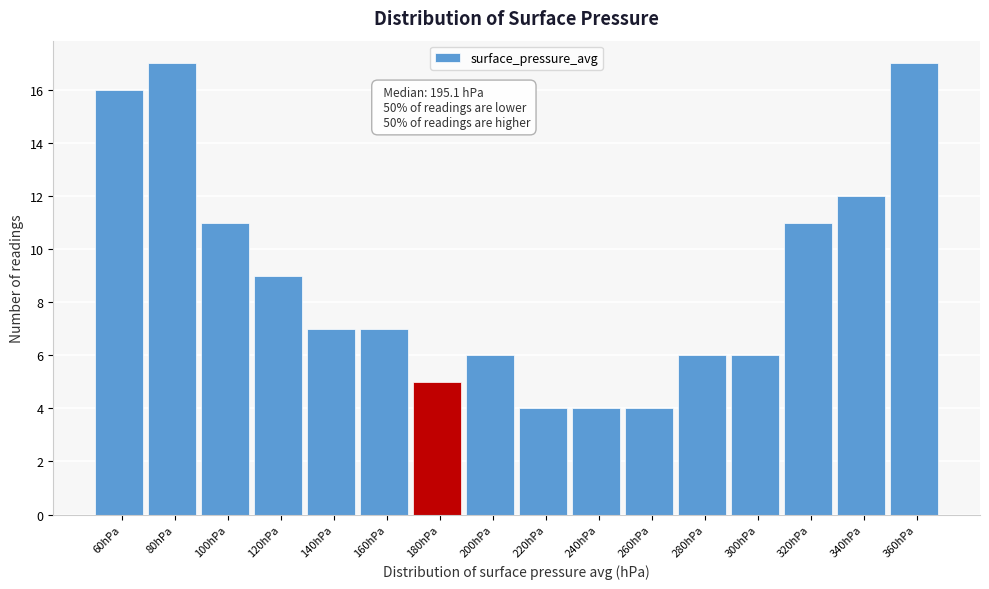

Reading left to right, list all the values displayed in this chart.

16	17	11	9	7	7	5	6	4	4	4	6	6	11	12	17